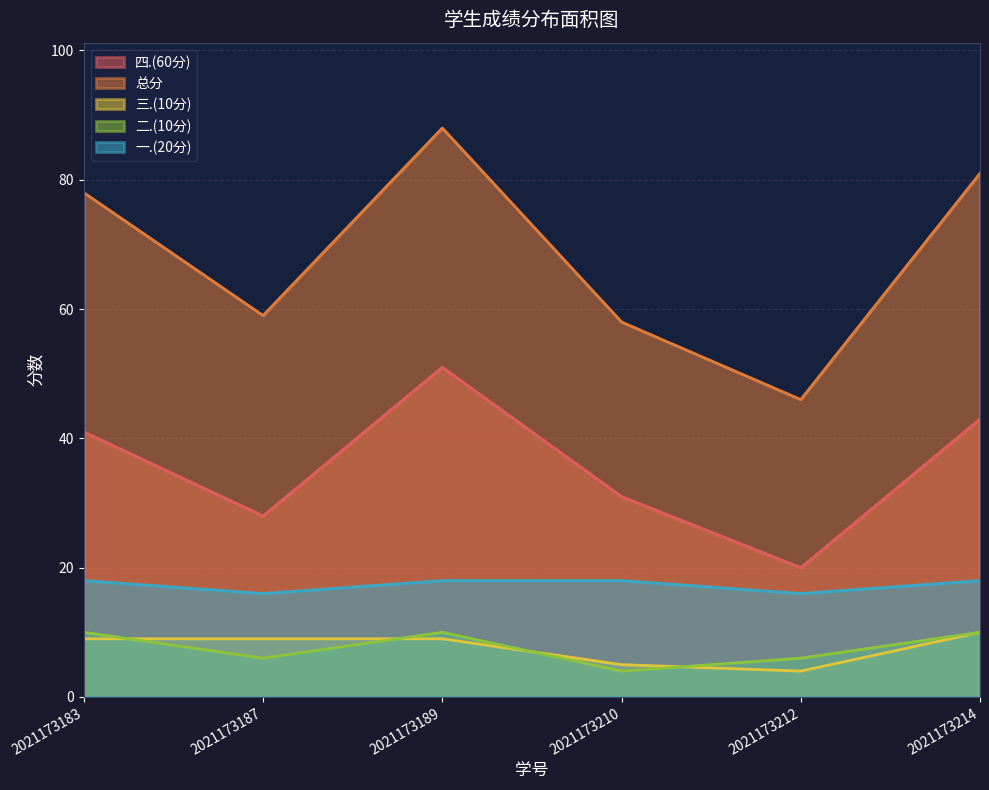

Which series has the largest range (max minus min)?

总分